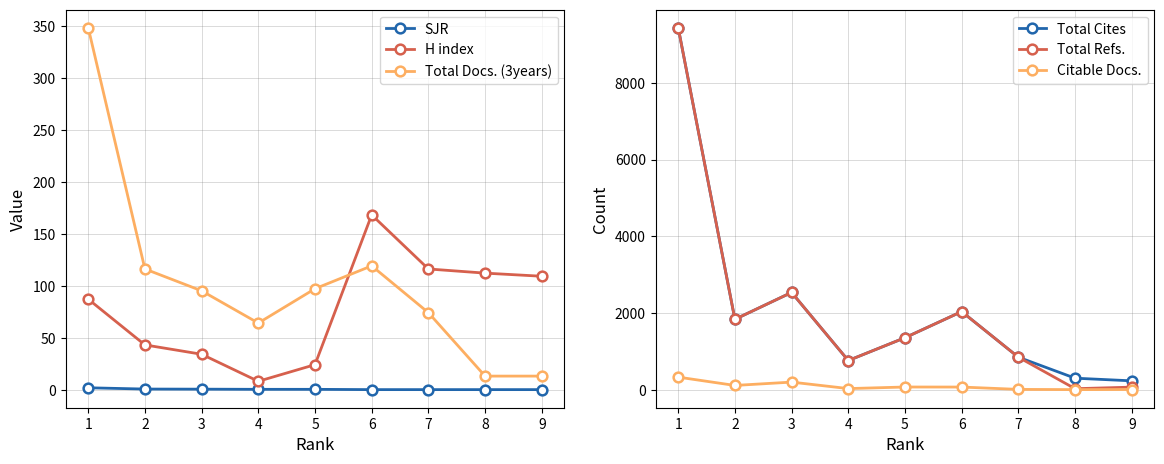

True or false: H index and Total Refs. cross at least once.

True